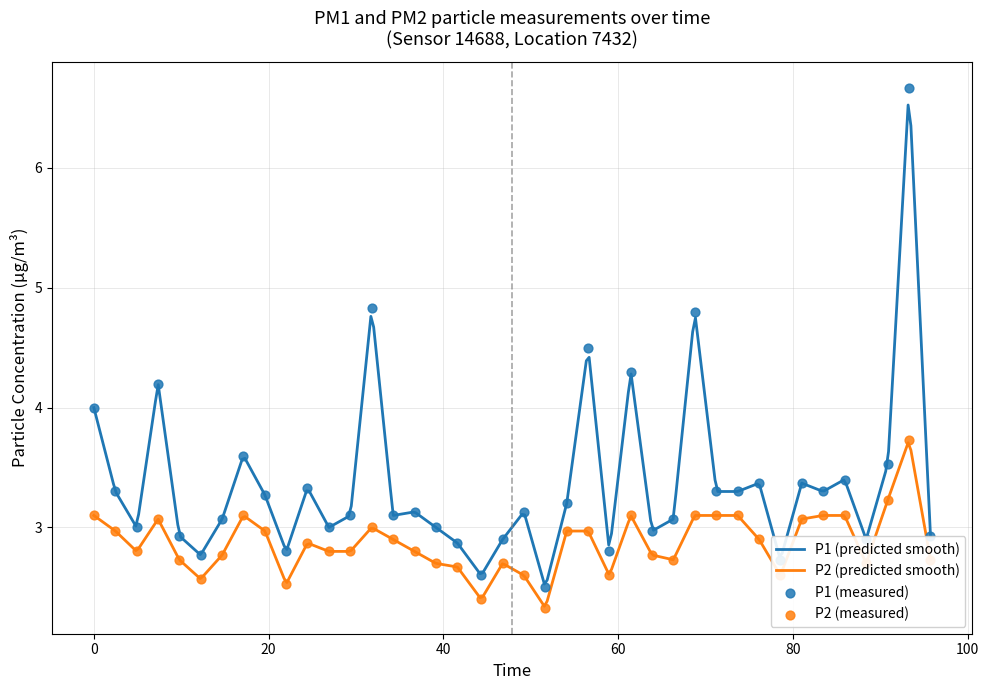

True or false: P2 (predicted smooth) and P1 (predicted smooth) intersect in this chart.

False